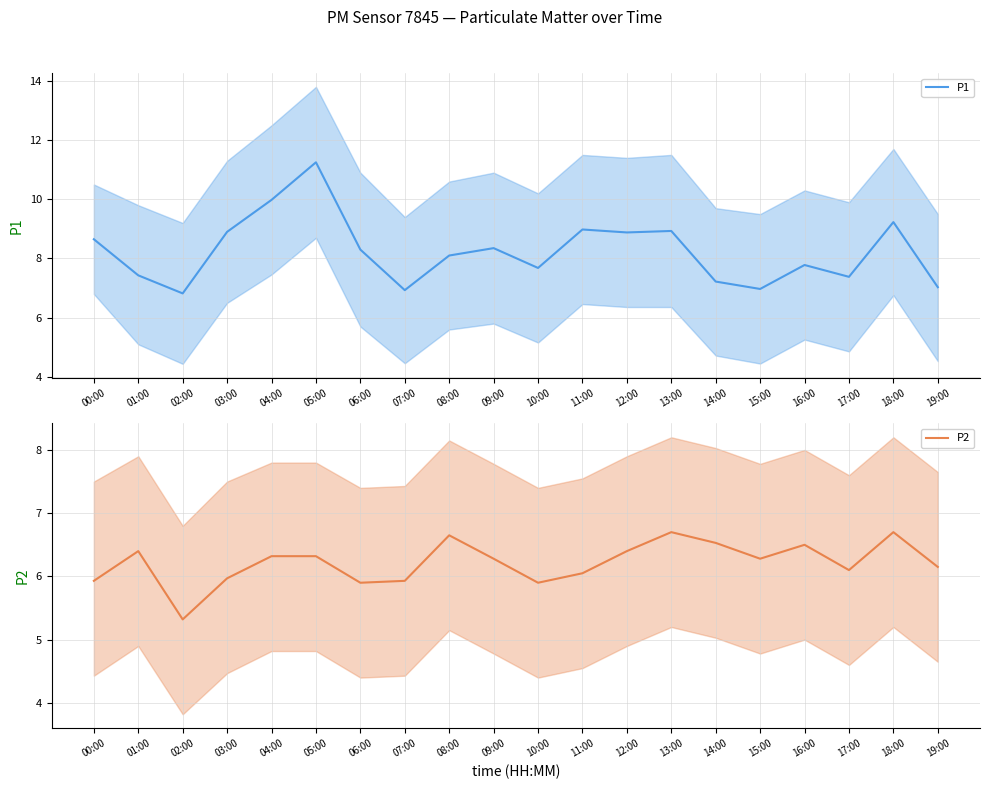

Reading left to right, transcribe all the data shown in this chart.

P1: 00:00=8.7	01:00=7.4	02:00=6.8	03:00=8.9	04:00=10.0	05:00=11.2	06:00=8.3	07:00=6.9	08:00=8.1	09:00=8.3	10:00=7.7	11:00=9.0	12:00=8.9	13:00=8.9	14:00=7.2	15:00=7.0	16:00=7.8	17:00=7.4	18:00=9.2	19:00=7.0
P2: 00:00=5.9	01:00=6.4	02:00=5.3	03:00=6.0	04:00=6.3	05:00=6.3	06:00=5.9	07:00=5.9	08:00=6.7	09:00=6.3	10:00=5.9	11:00=6.0	12:00=6.4	13:00=6.7	14:00=6.5	15:00=6.3	16:00=6.5	17:00=6.1	18:00=6.7	19:00=6.2